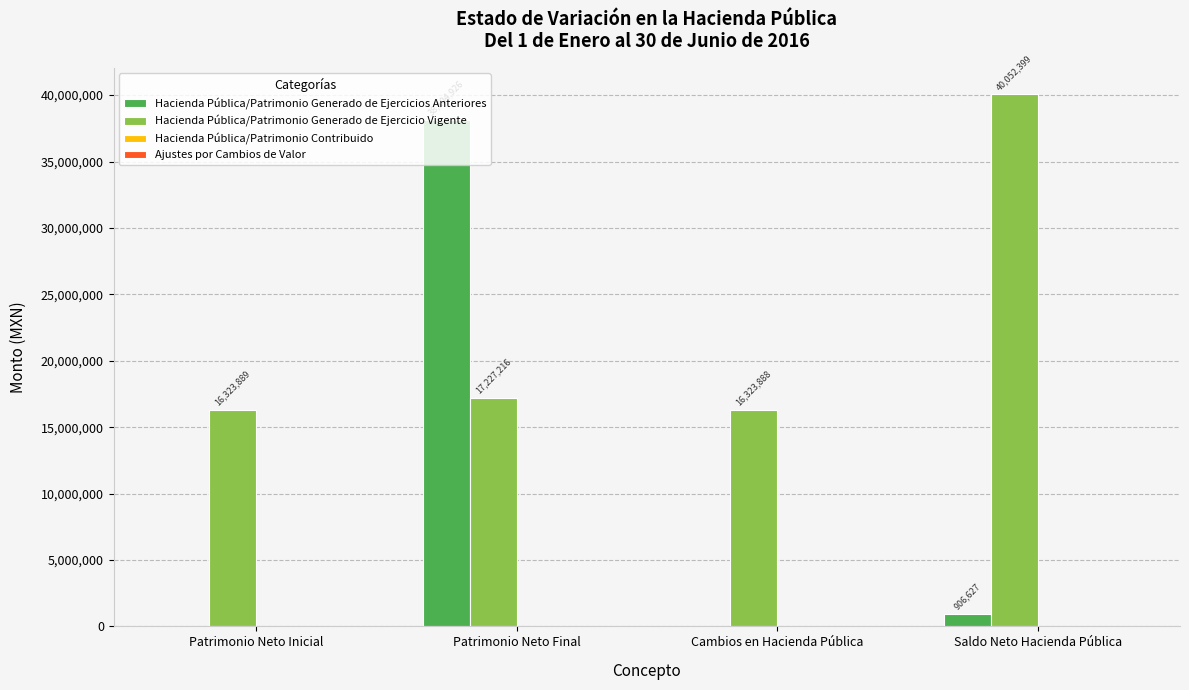

What is the maximum value for Hacienda Pública/Patrimonio Generado de Ejercicio Vigente?

40052399